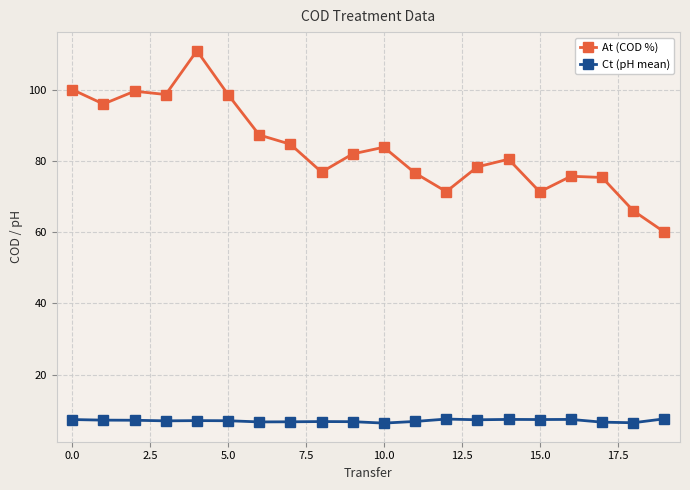

Which series has the widest spread of values?

At (COD %)